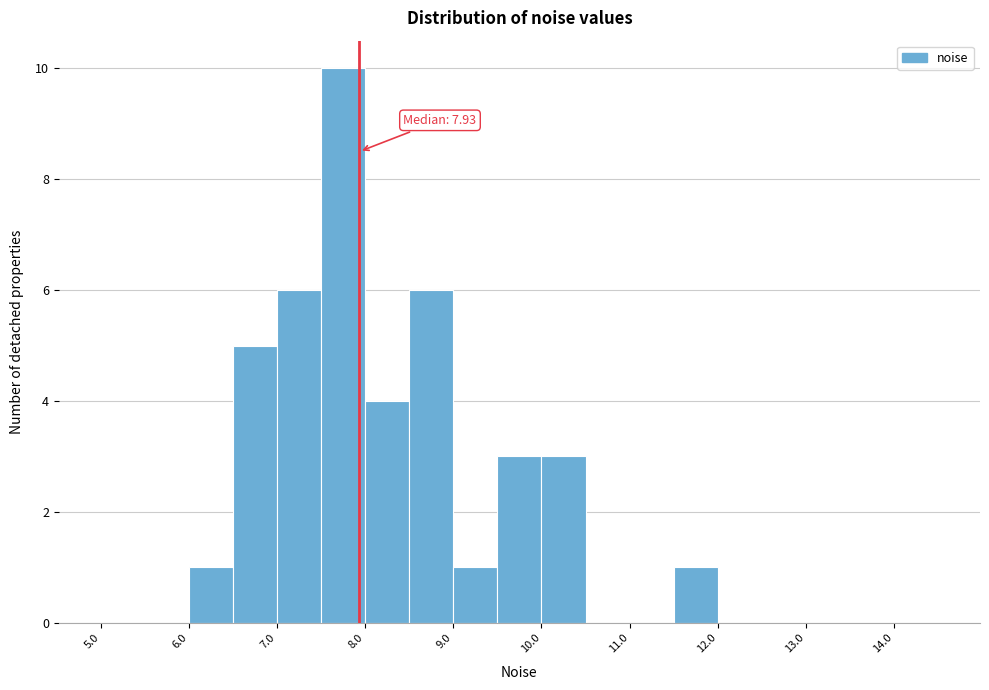

Which range on the x-axis has the tallest bar?

7.5 to 8.0